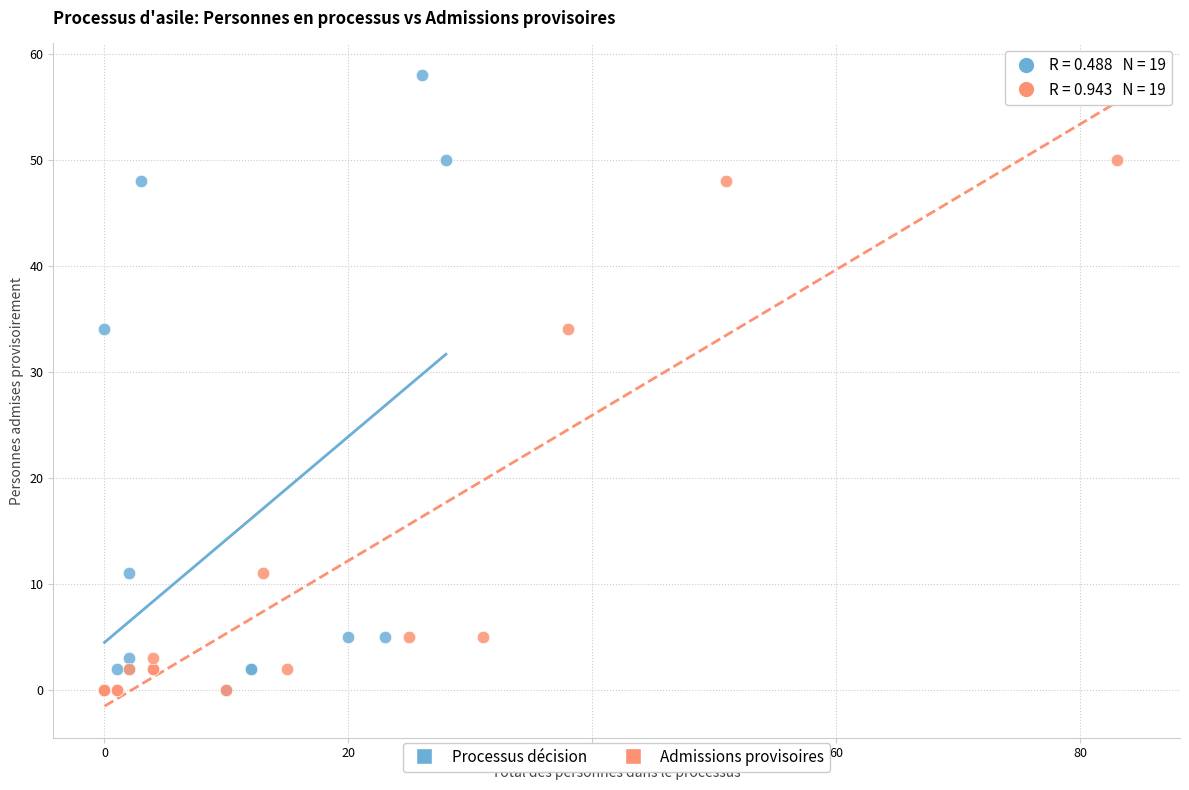

What are all the series names shown in the legend?

Processus décision, Admissions provisoires